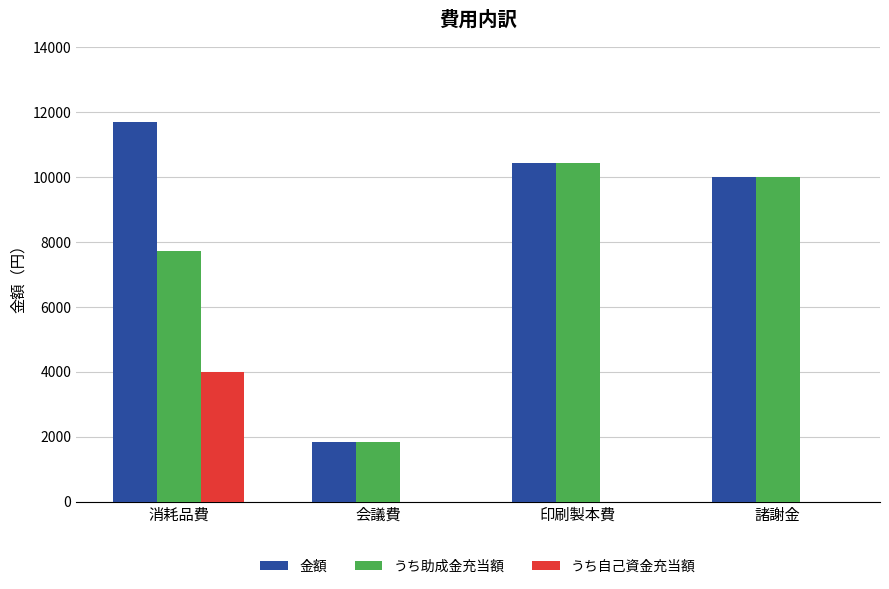

The 金額 series shows 10438 at 印刷製本費. True or false?

True